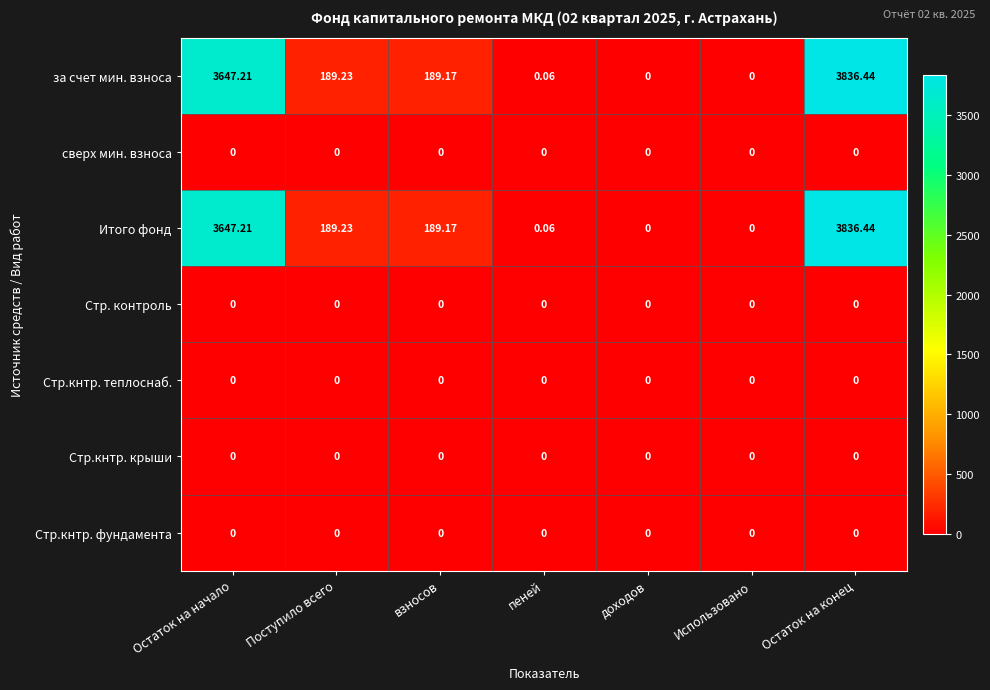

Which label corresponds to the largest value in the chart?

Остаток на конец